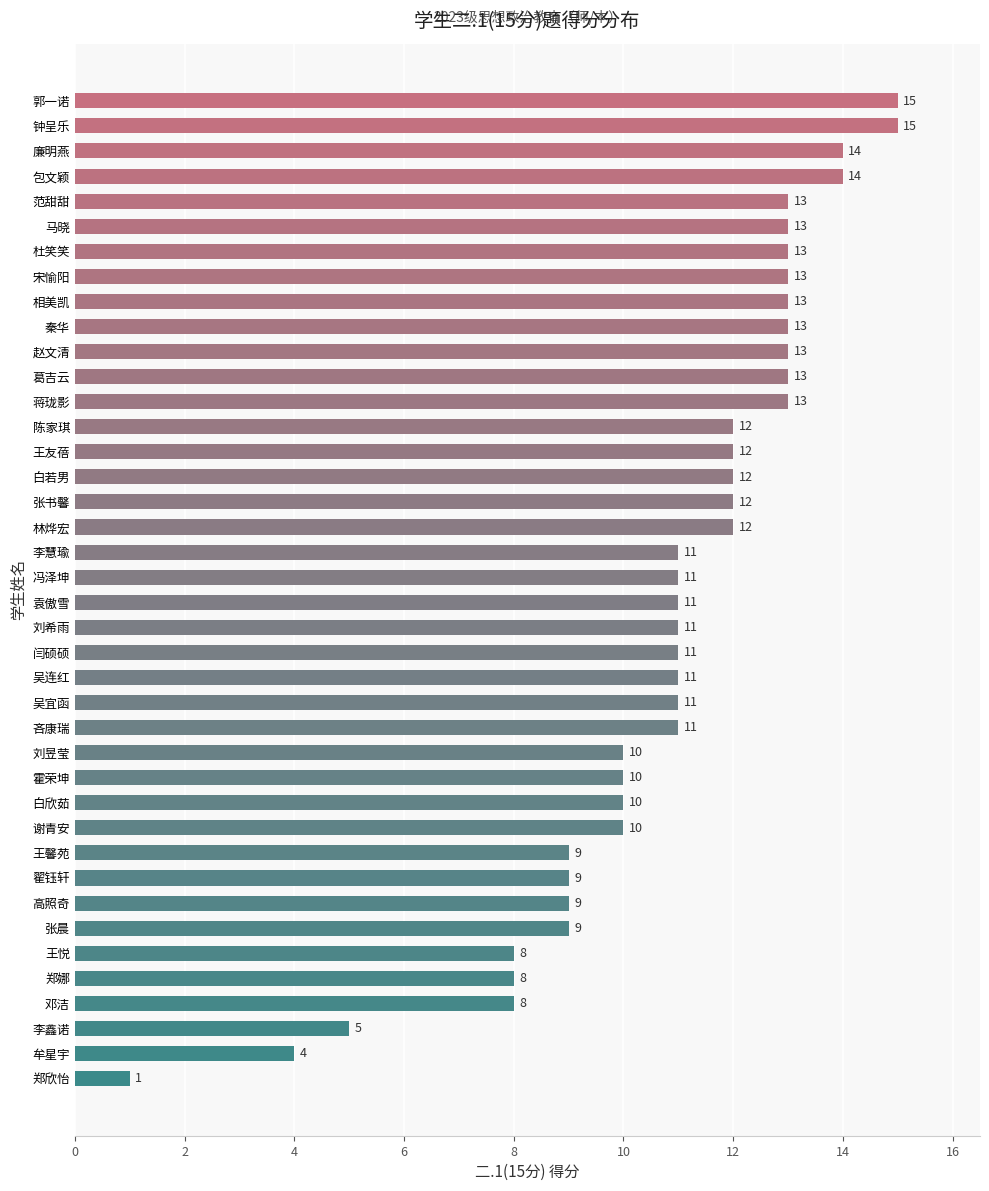

What value does the data have at 赵文清, to the nearest 5?

15